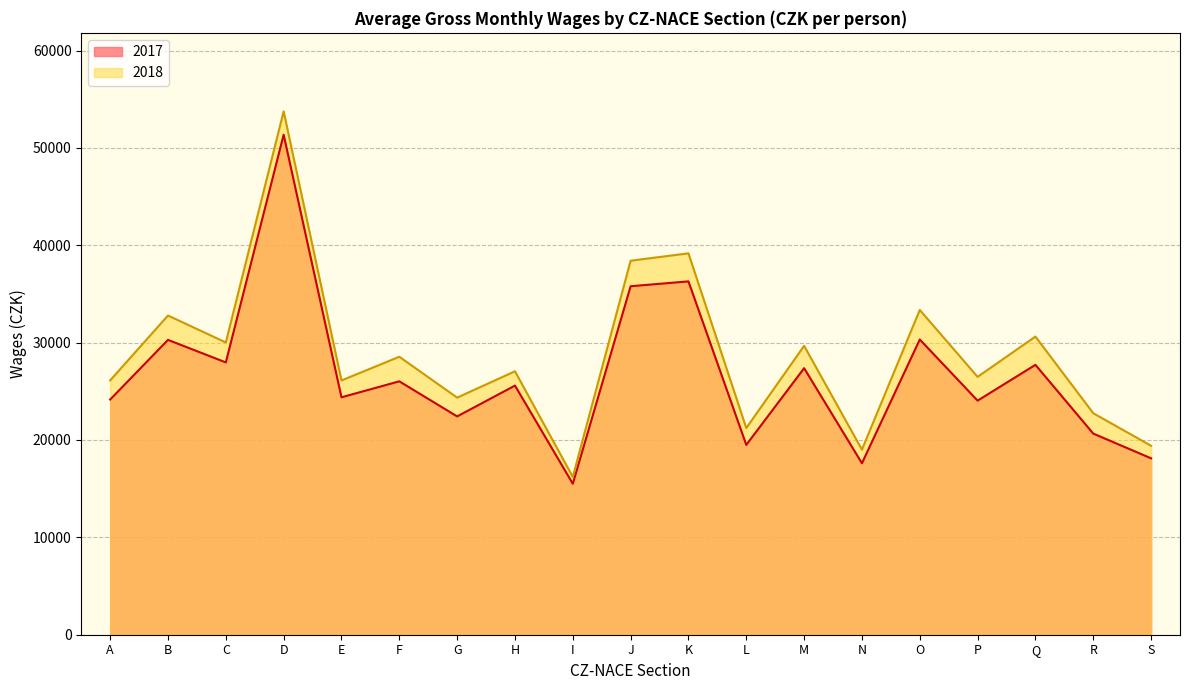

What is the spread (max minus min) of values at S?

1288